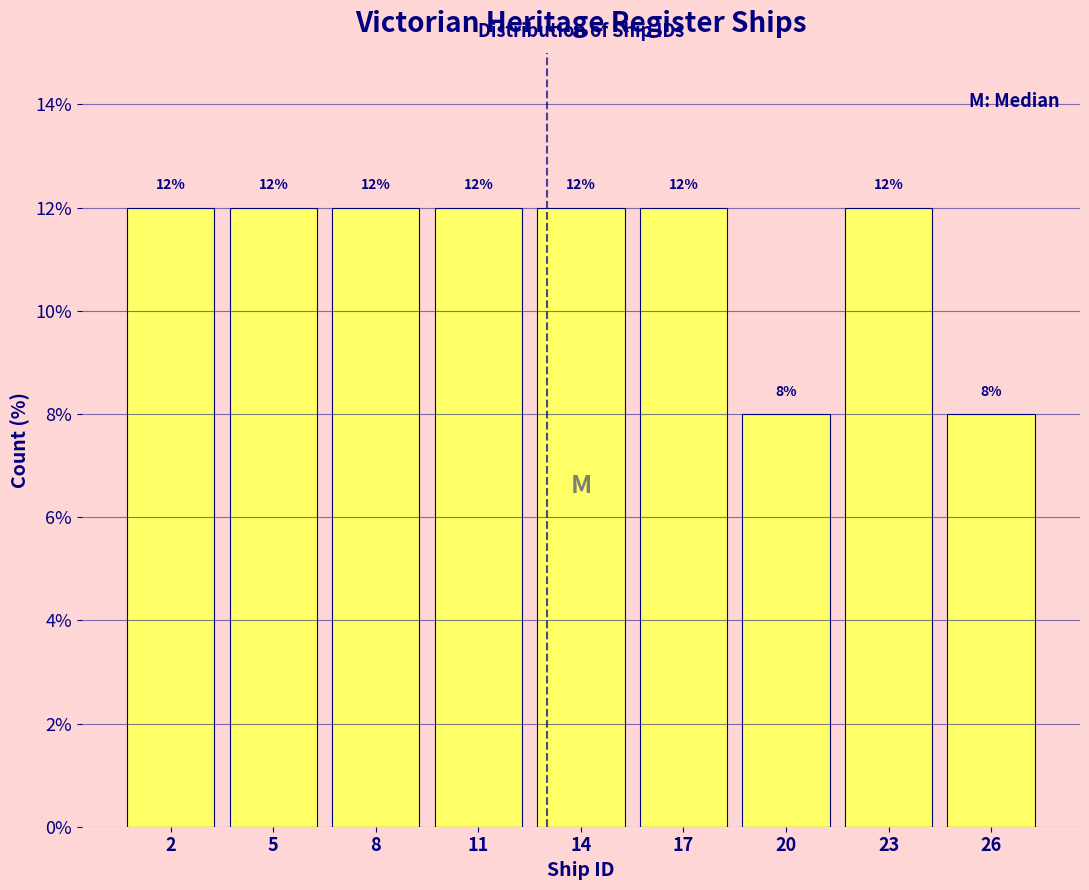

What is the height of the bar covering 9.5 to 12.5 on the x-axis?

12